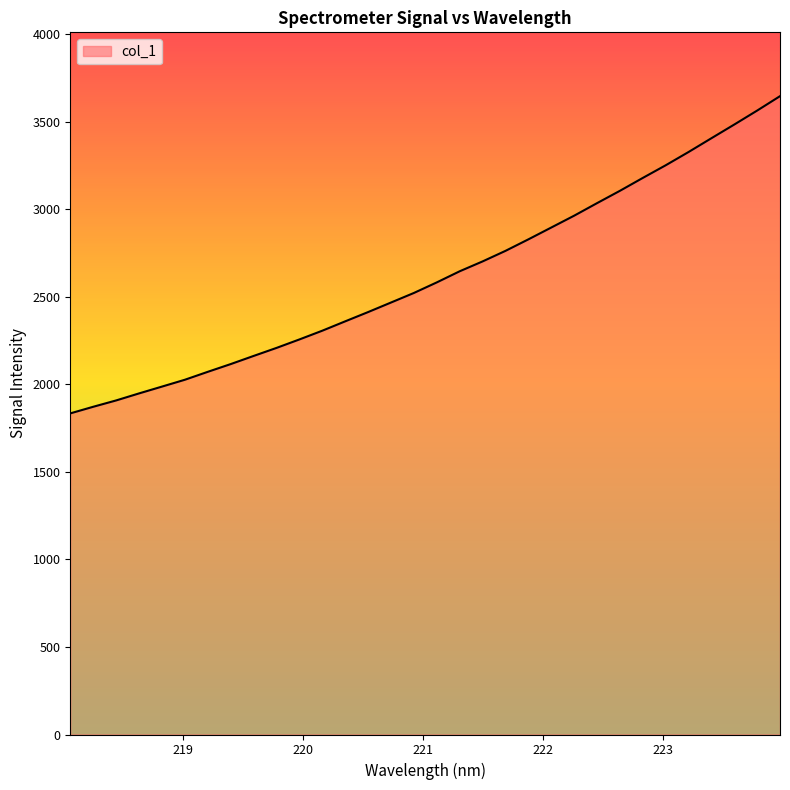

What is the maximum value shown in the chart?

3645.2